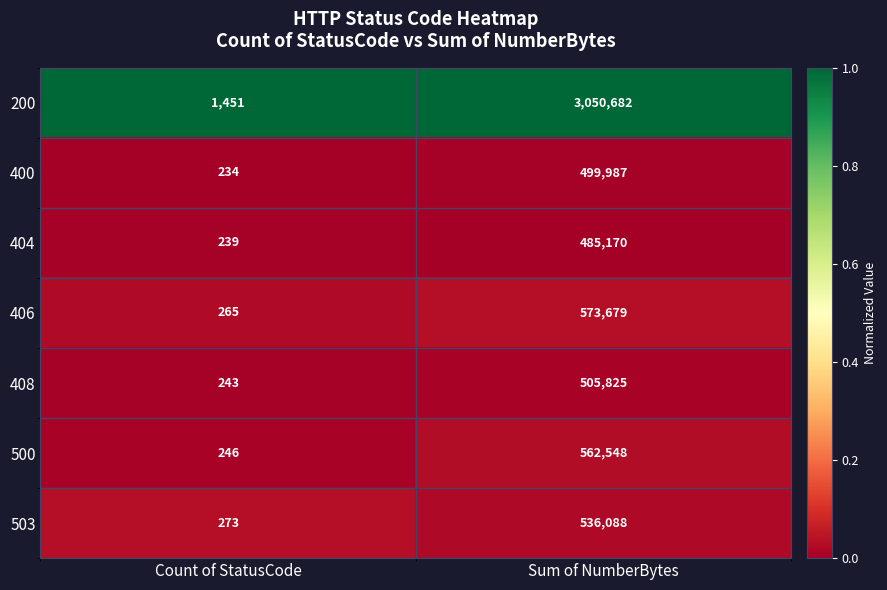

Which label corresponds to the smallest value in the chart?

Count of StatusCode